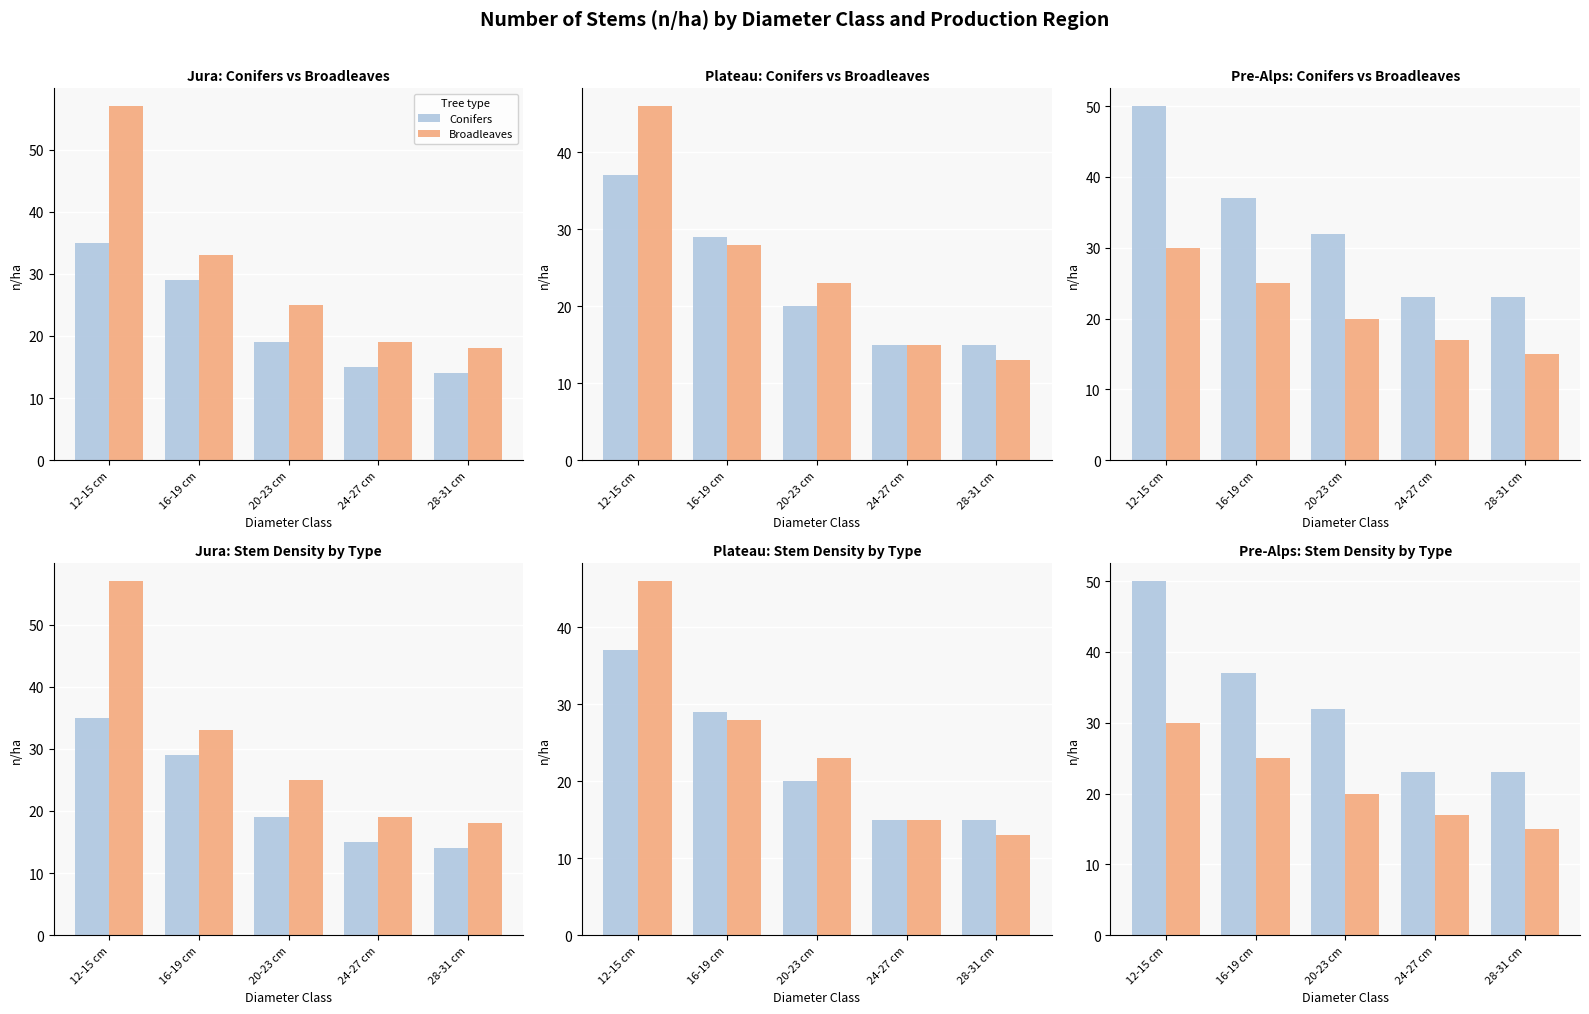

What is the label of the 3rd bar from the right?

20-23 cm